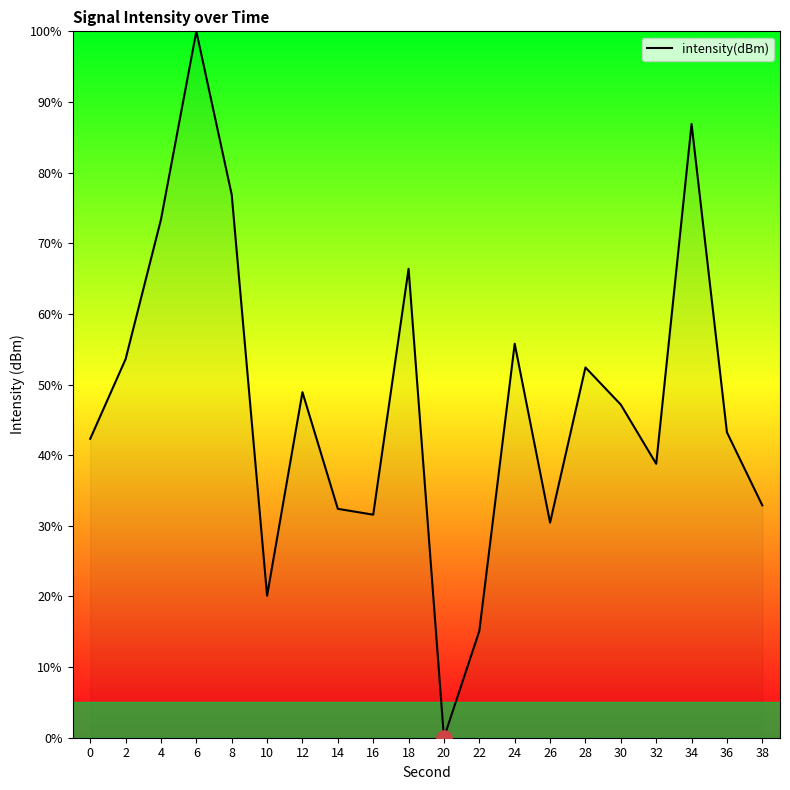

What is the ratio of the value at 26 to the value at 4?

0.4